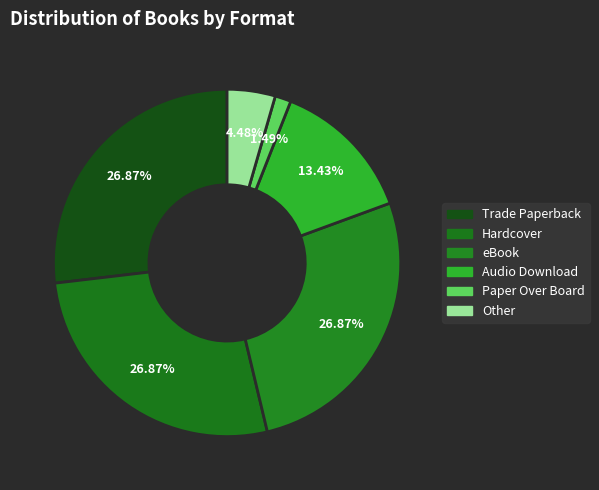

Is the sum of Other and Trade Paperback greater than half?

No